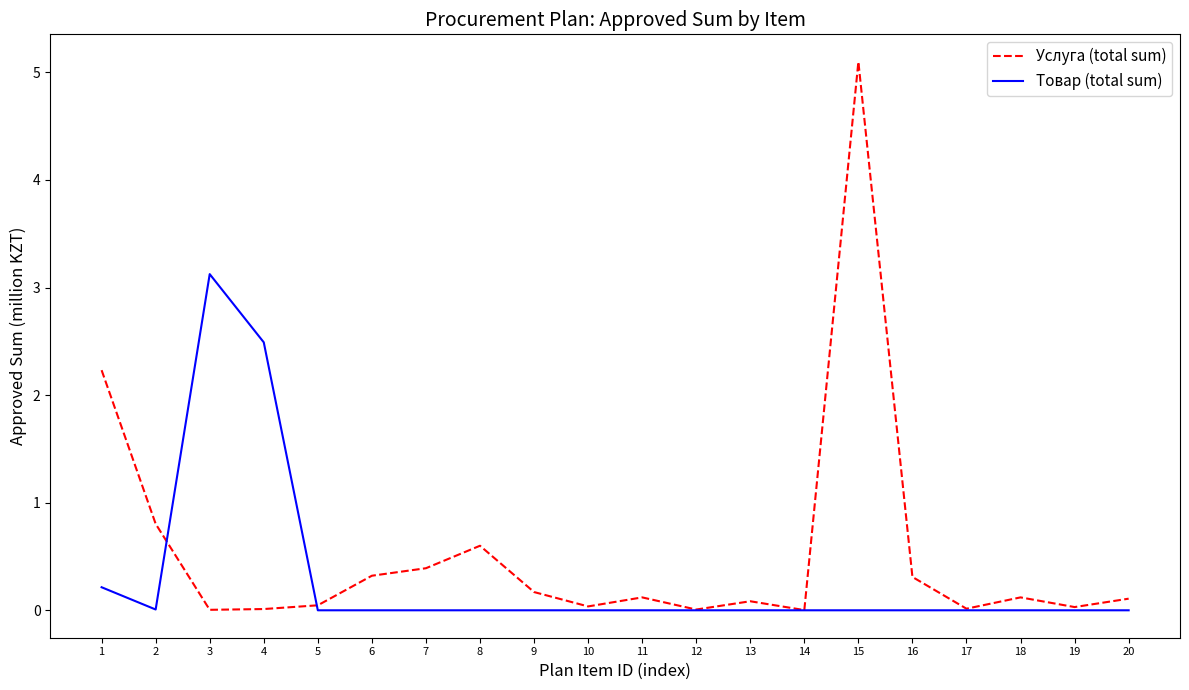

Which label corresponds to the largest value in the chart?

15